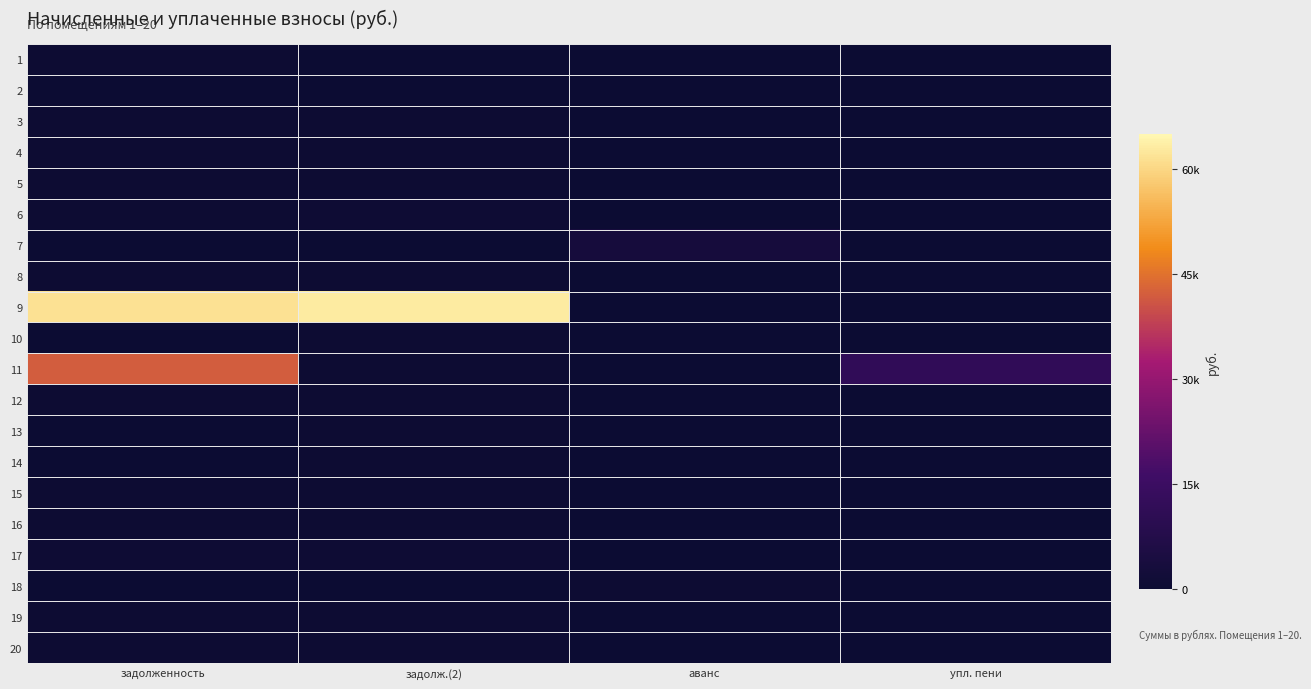

What is the spread (max minus min) of values at задолженность?

61656.9